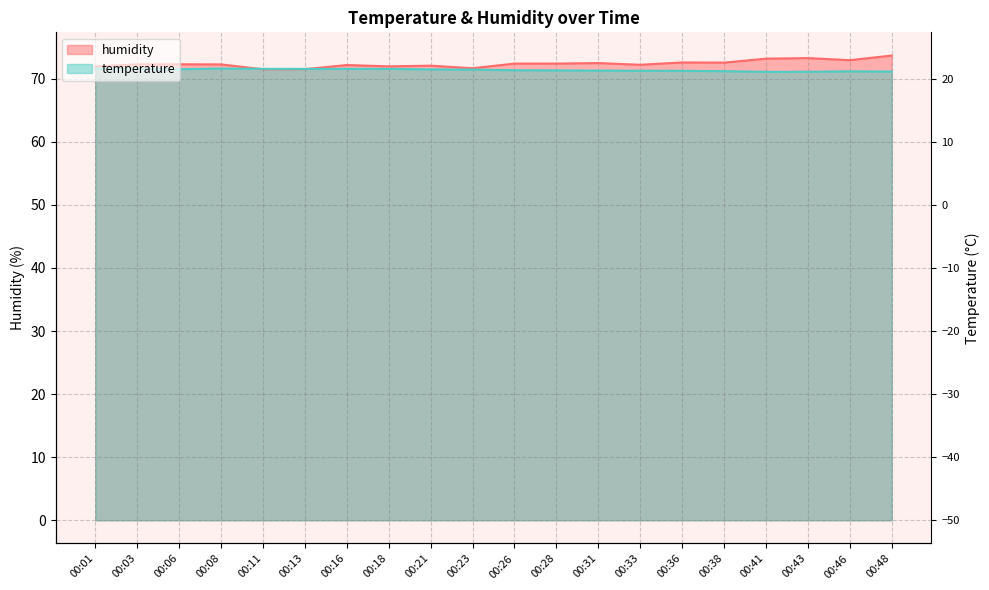

List the labels in order of humidity value, largest first.

00:48, 00:43, 00:41, 00:46, 00:36, 00:38, 00:31, 00:26, 00:28, 00:06, 00:03, 00:08, 00:33, 00:16, 00:21, 00:18, 00:01, 00:23, 00:13, 00:11